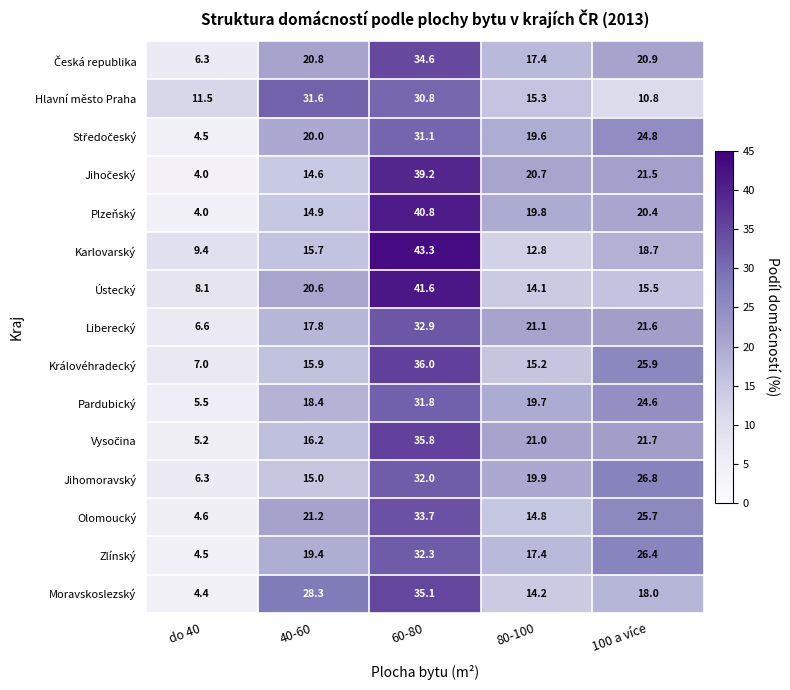

What is the difference between the highest and lowest values at 60-80?

12.5